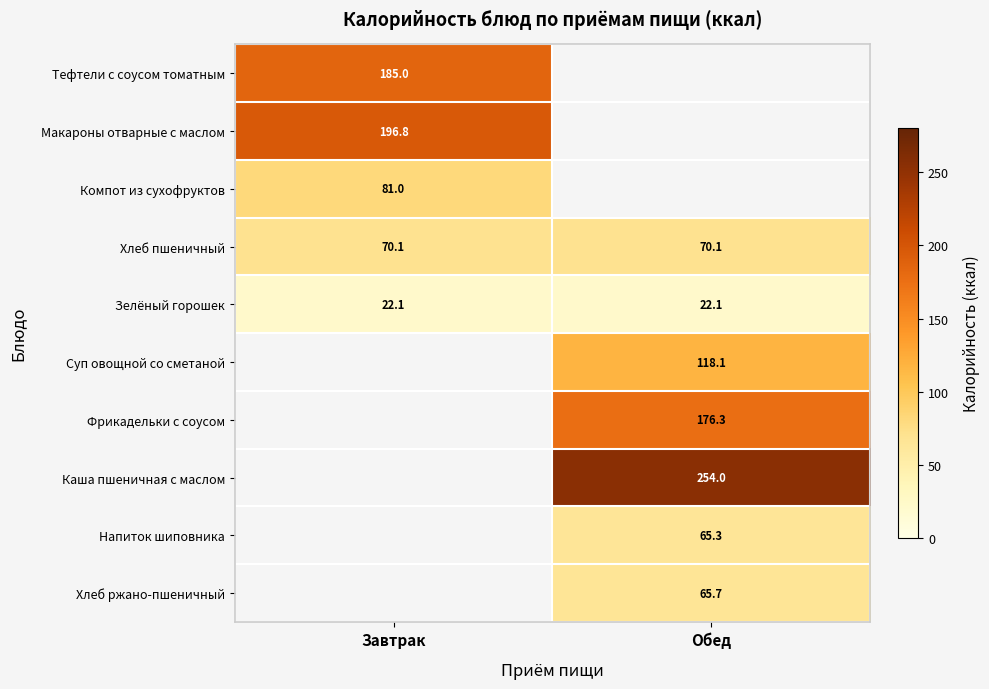

List the labels in order of Каша пшеничная с маслом value, smallest first.

Завтрак, Обед